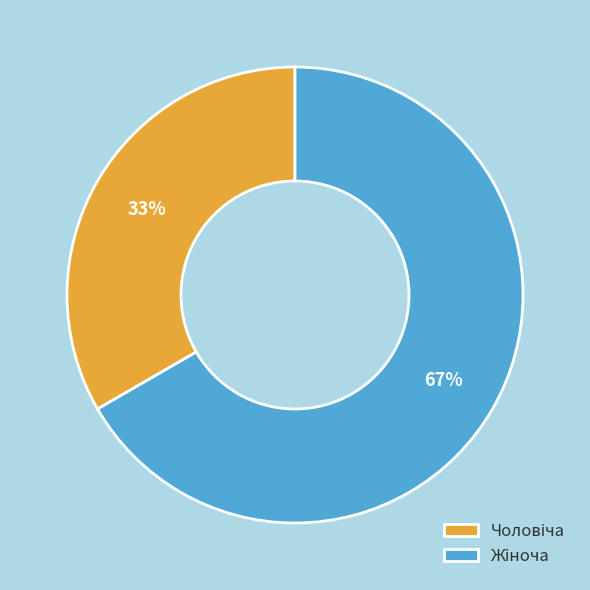

Is there a majority slice in this chart?

Yes